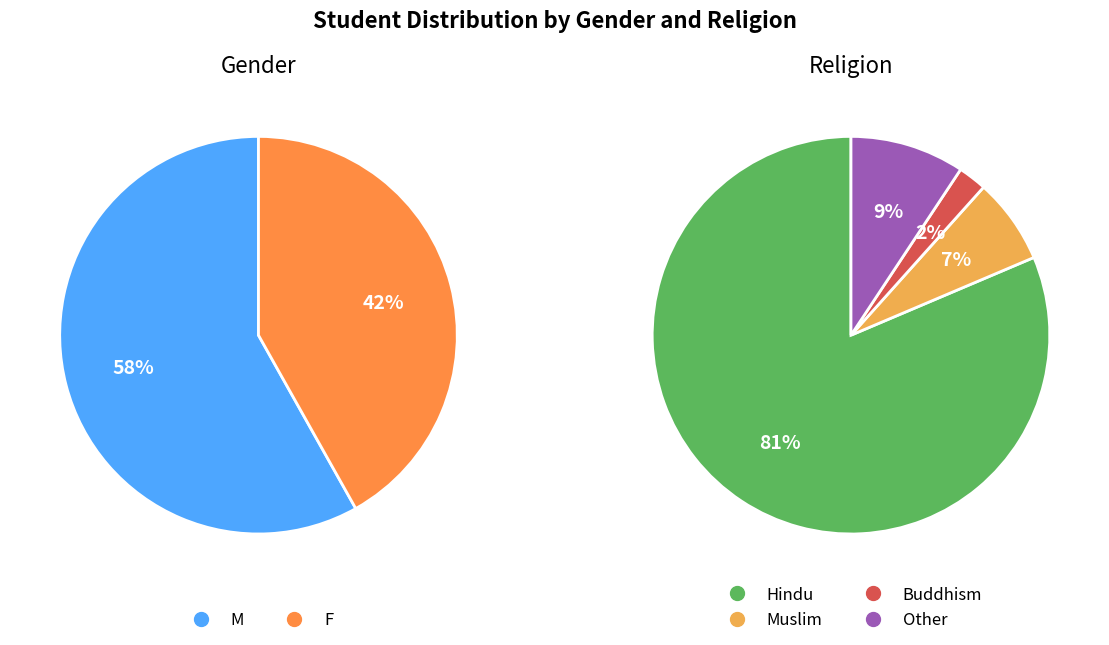

What percentage is NOT represented by F?

58.1%